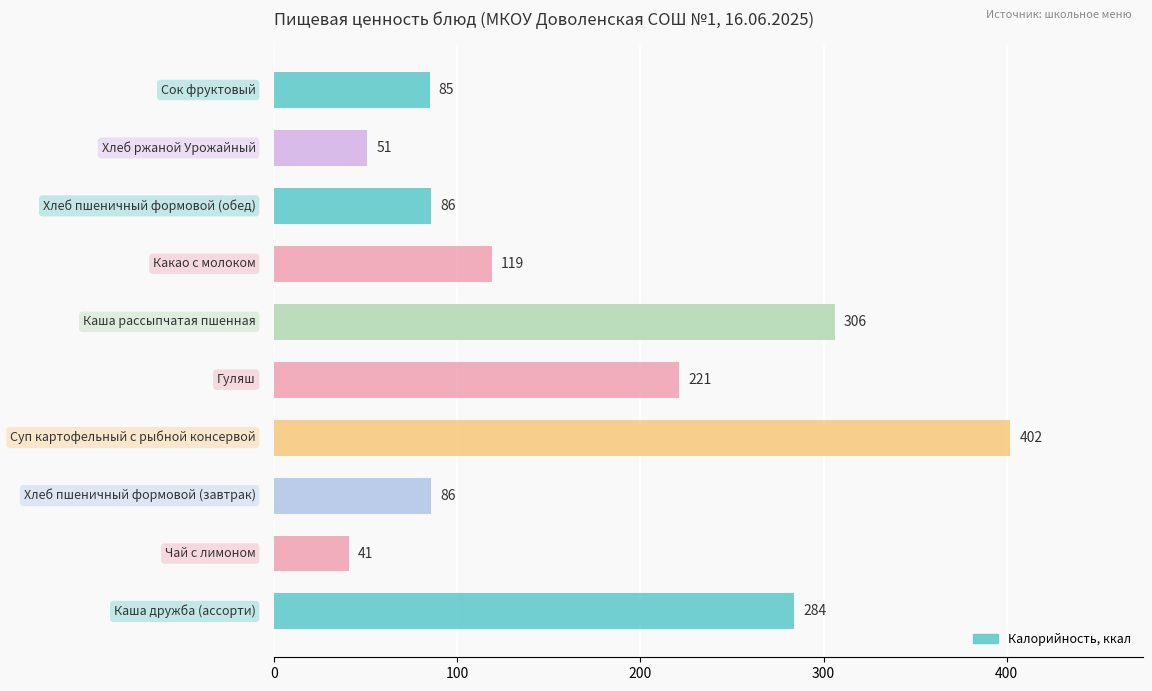

What is the sum of all values?

1681